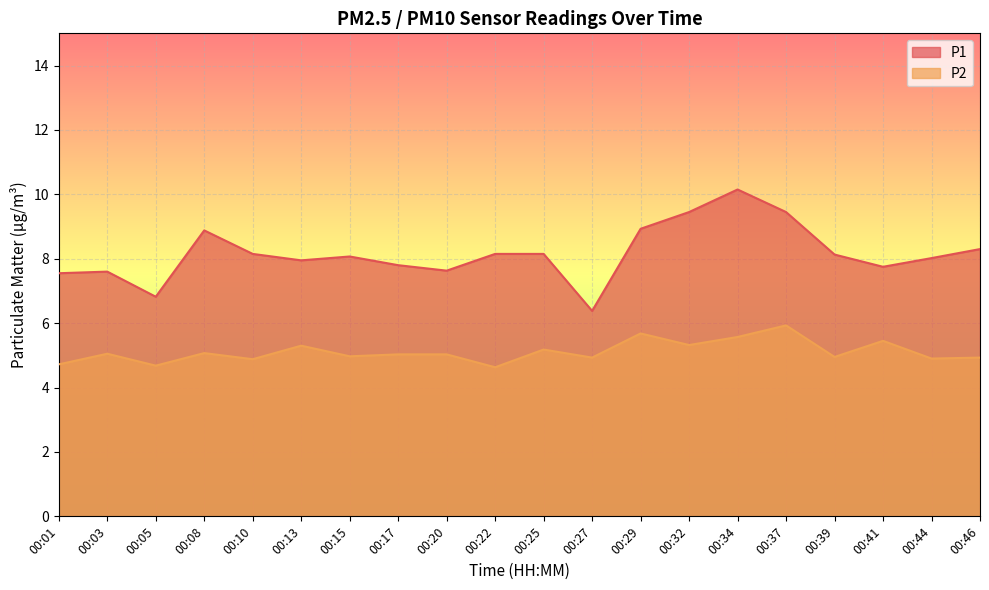

Reading right to left, what are all the values shown in this chart?

P1: 00:46=8.3	00:44=8.0	00:41=7.8	00:39=8.1	00:37=9.4	00:34=10.2	00:32=9.4	00:29=8.9	00:27=6.4	00:25=8.2	00:22=8.2	00:20=7.6	00:17=7.8	00:15=8.1	00:13=8.0	00:10=8.2	00:08=8.9	00:05=6.8	00:03=7.6	00:01=7.5
P2: 00:46=4.9	00:44=4.9	00:41=5.5	00:39=5.0	00:37=5.9	00:34=5.6	00:32=5.3	00:29=5.7	00:27=4.9	00:25=5.2	00:22=4.6	00:20=5.0	00:17=5.0	00:15=5.0	00:13=5.3	00:10=4.9	00:08=5.1	00:05=4.7	00:03=5.0	00:01=4.7